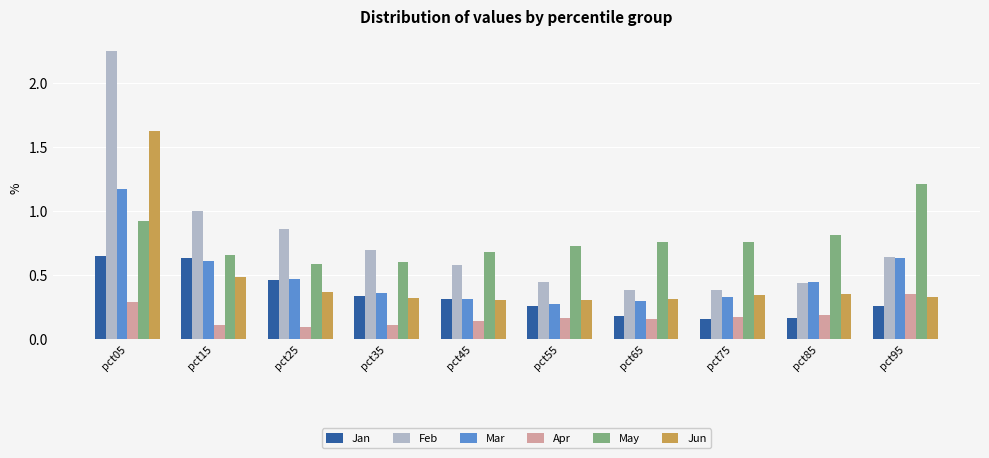

Which series has the largest range (max minus min)?

Feb